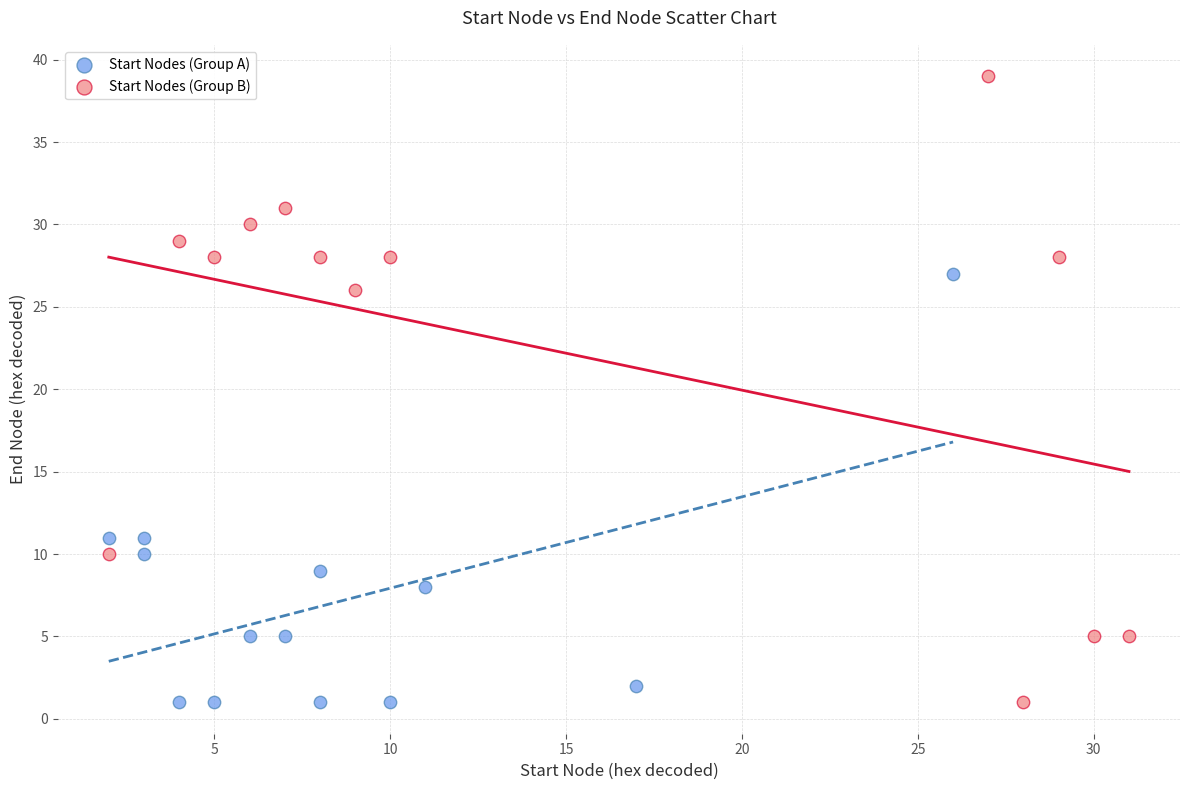

Which series has the largest Y range (max minus min)?

Start Nodes (Group B)